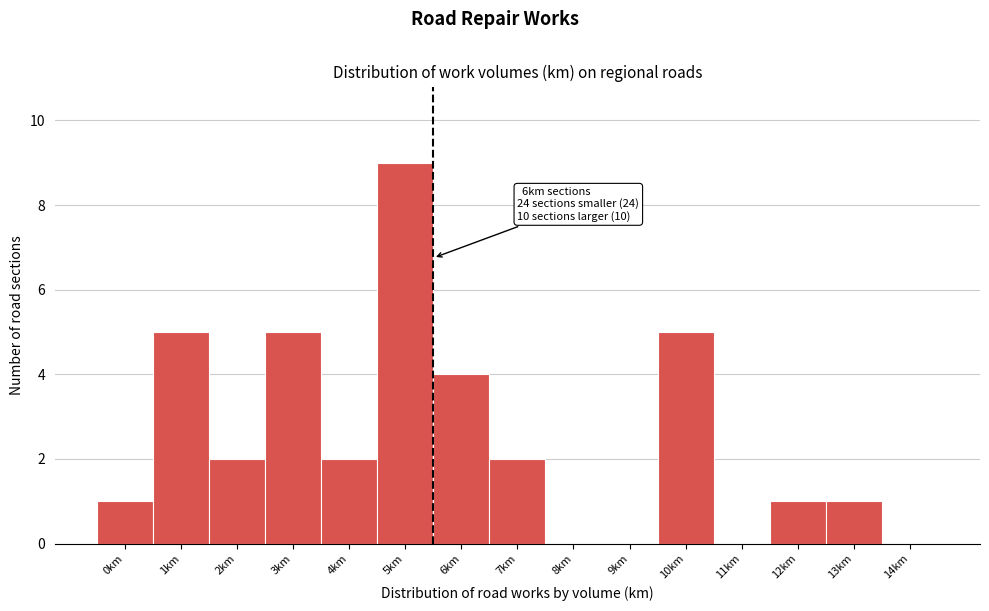

Reading left to right, list all the values displayed in this chart.

0km=1	1km=5	2km=2	3km=5	4km=2	5km=9	6km=4	7km=2	8km=0	9km=0	10km=5	11km=0	12km=1	13km=1	14km=0